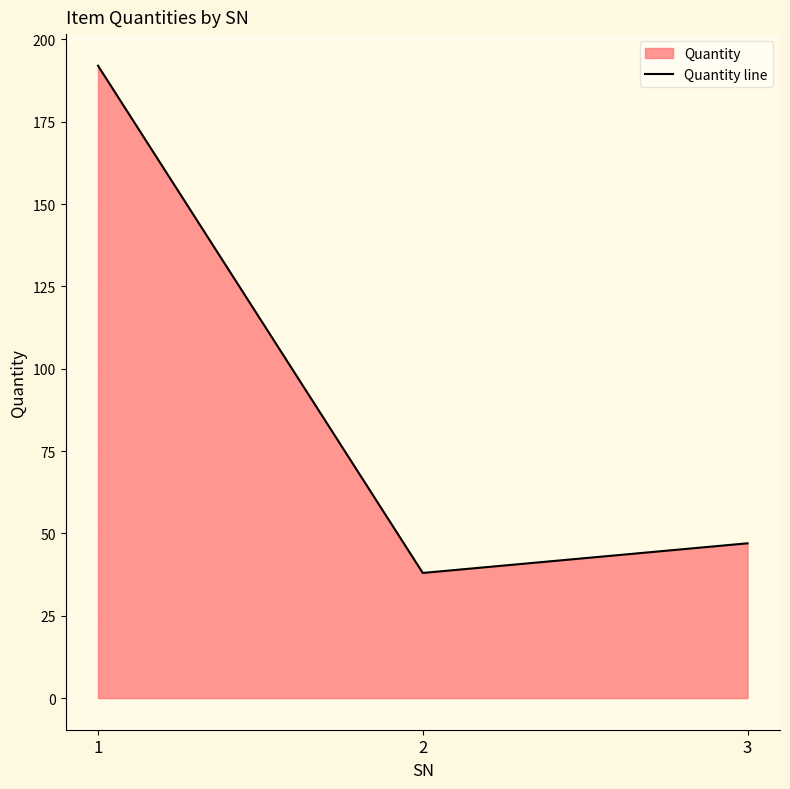

What is the change in value from 1 to 2?

-154